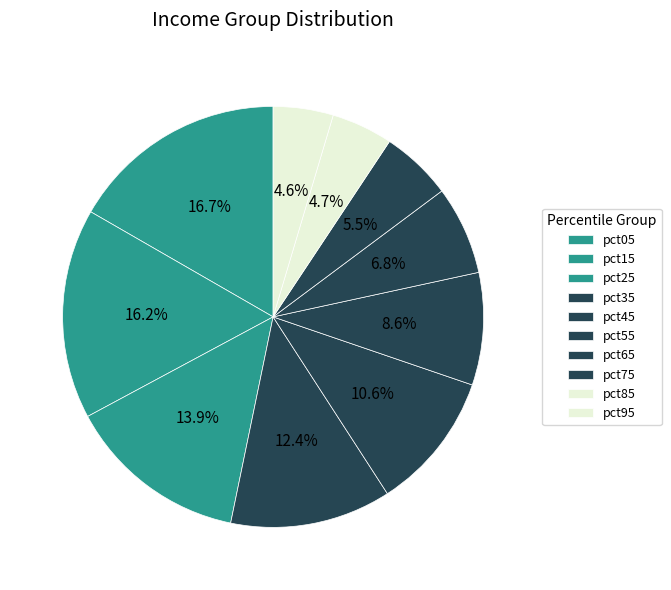

Is there a majority slice in this chart?

No